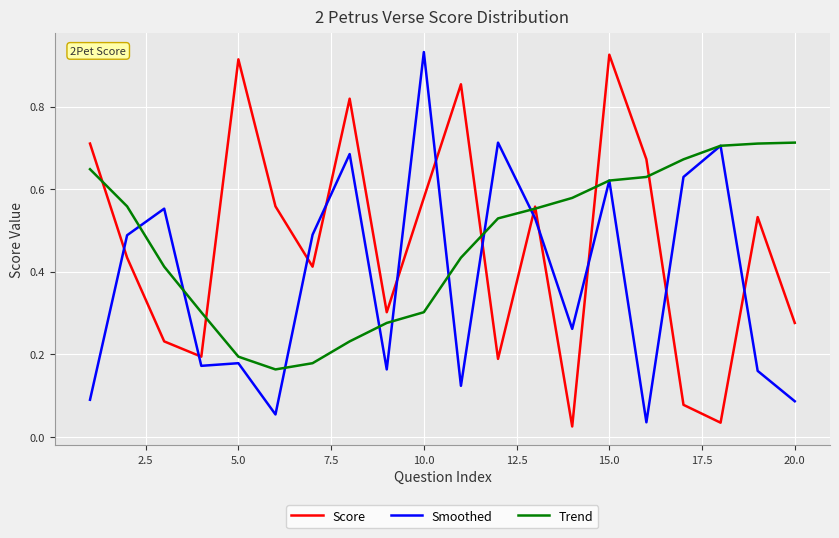

Which series ends up on top after the final intersection of Smoothed and Score?

Score